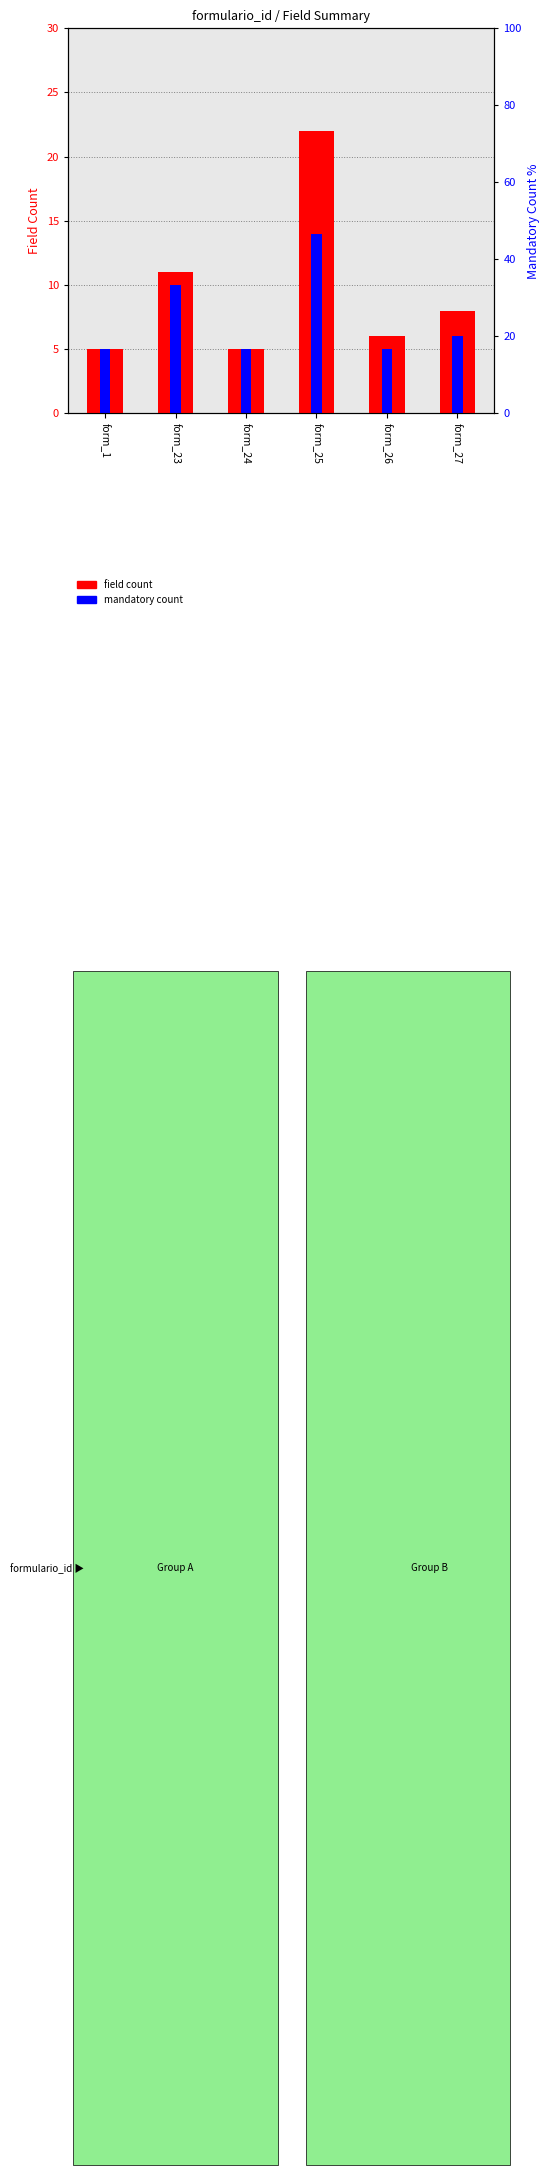

Where does the field count series first go above 8?

form_23